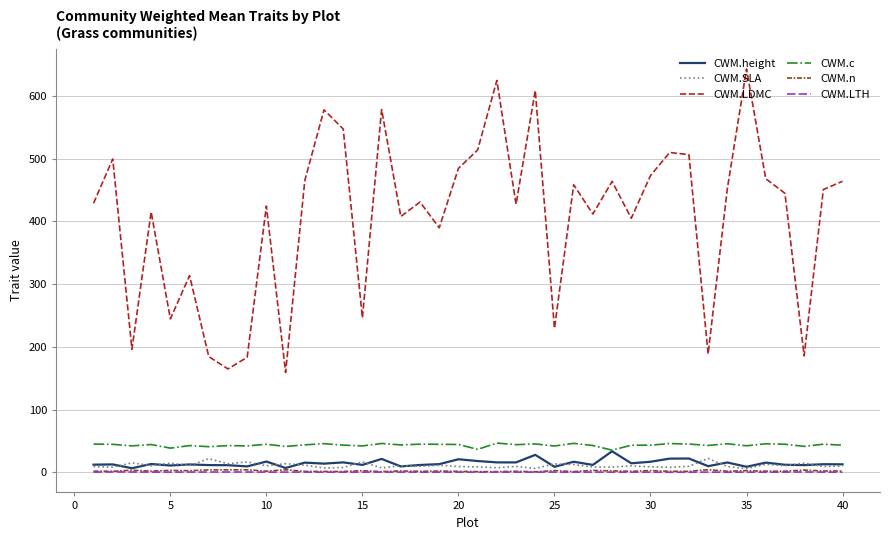

What is the maximum value for CWM.n?

4.3